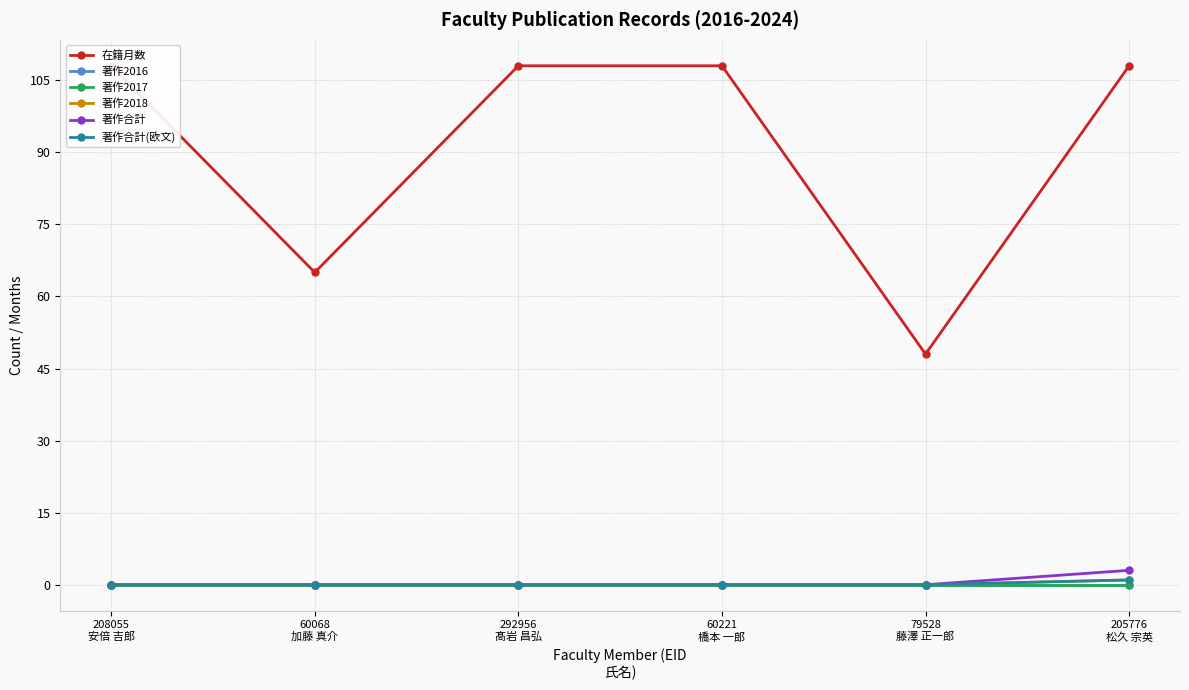

What is the label of the 2nd point from the left?

60068
加藤 真介